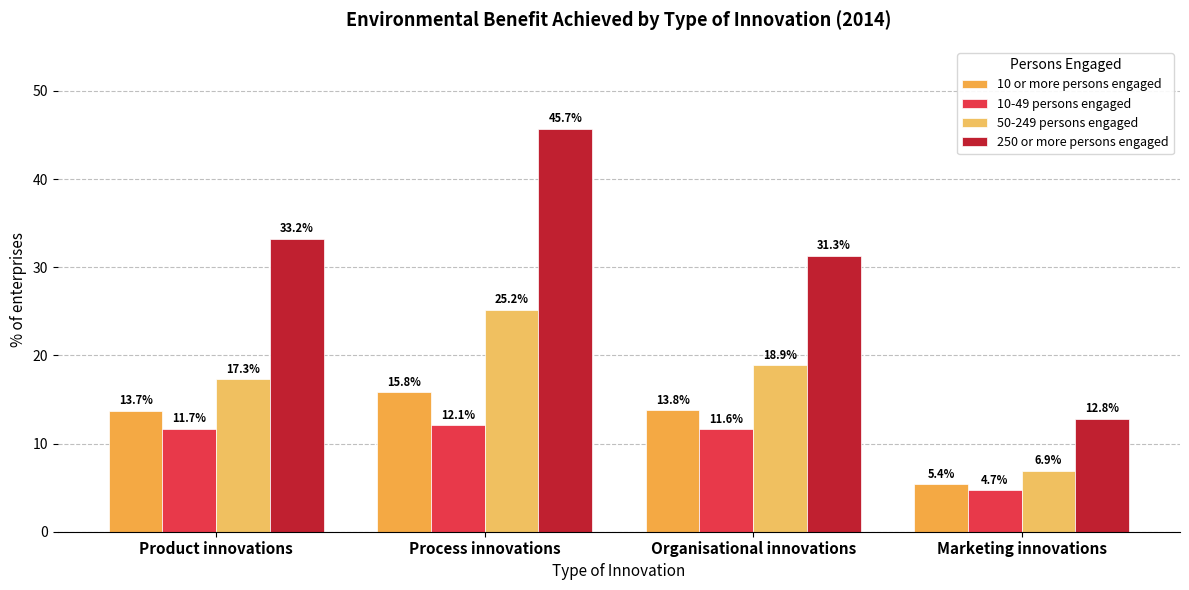

How many data points in 250 or more persons engaged are less than 33?

2